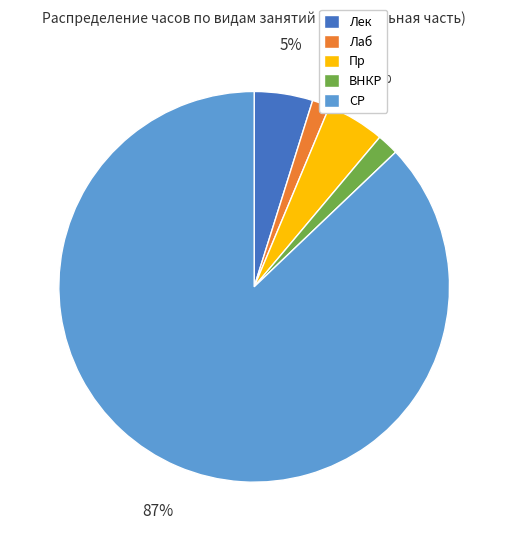

Which slice is the largest?

СР